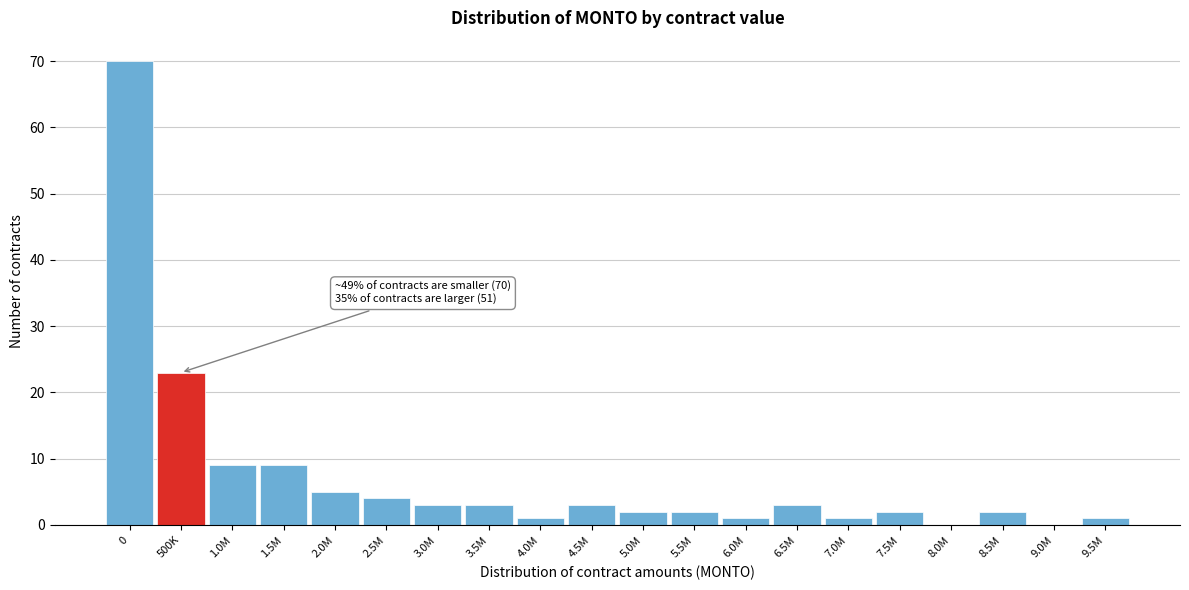

Reading left to right, transcribe all the data shown in this chart.

0=70	500K=23	1.0M=9	1.5M=9	2.0M=5	2.5M=4	3.0M=3	3.5M=3	4.0M=1	4.5M=3	5.0M=2	5.5M=2	6.0M=1	6.5M=3	7.0M=1	7.5M=2	8.0M=0	8.5M=2	9.0M=0	9.5M=1